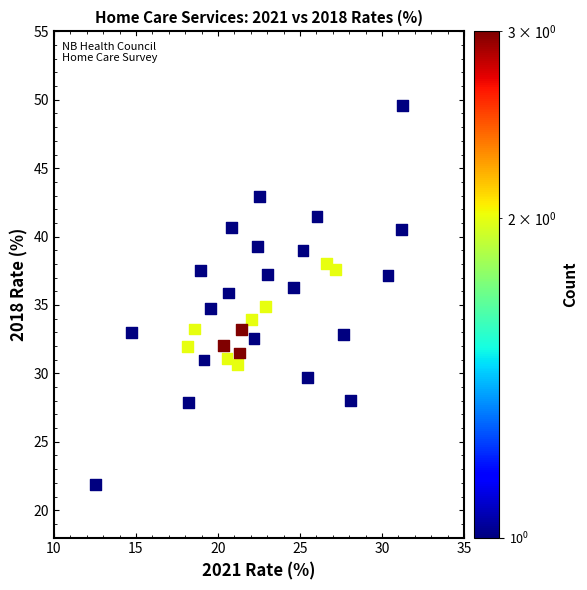

What is the range of Y values (max minus min)?

27.7